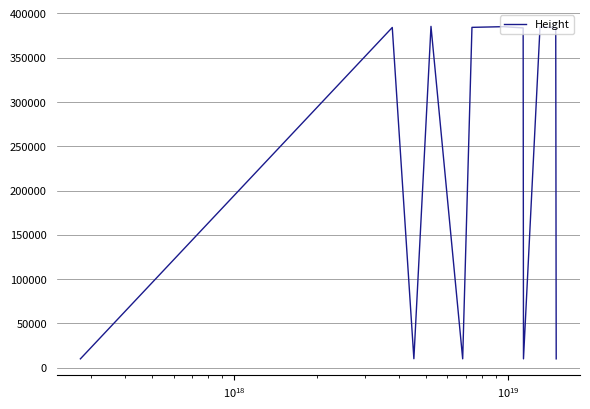

What is the difference between the maximum and minimum values?

375393